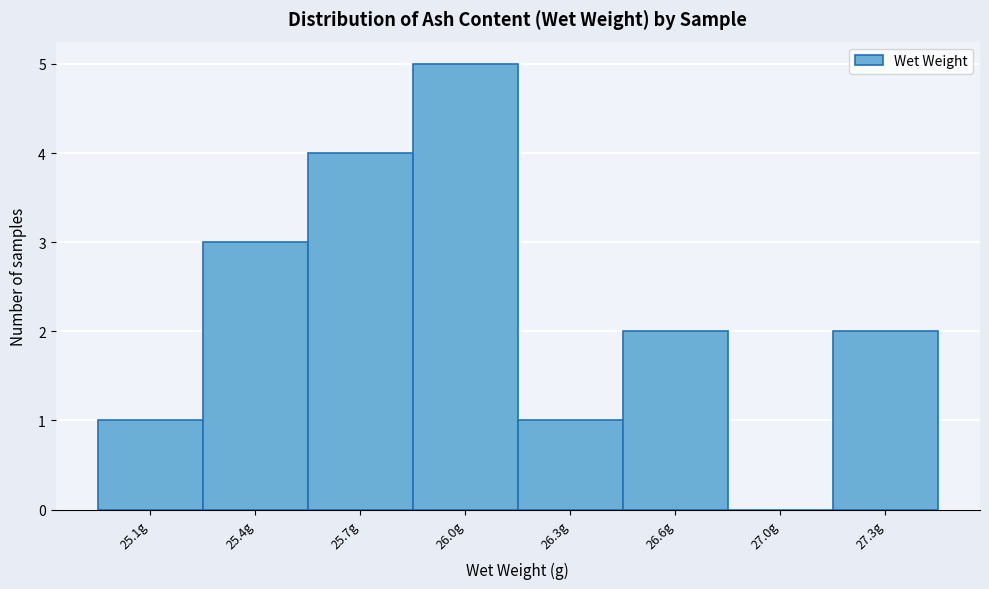

What is the change in value from 26.0g to 26.3g?

-4